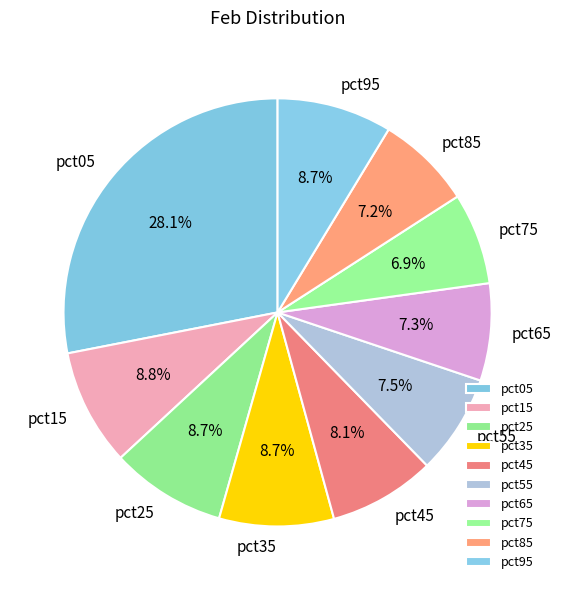

The pct55 slice represents 14% of the pie. True or false?

False